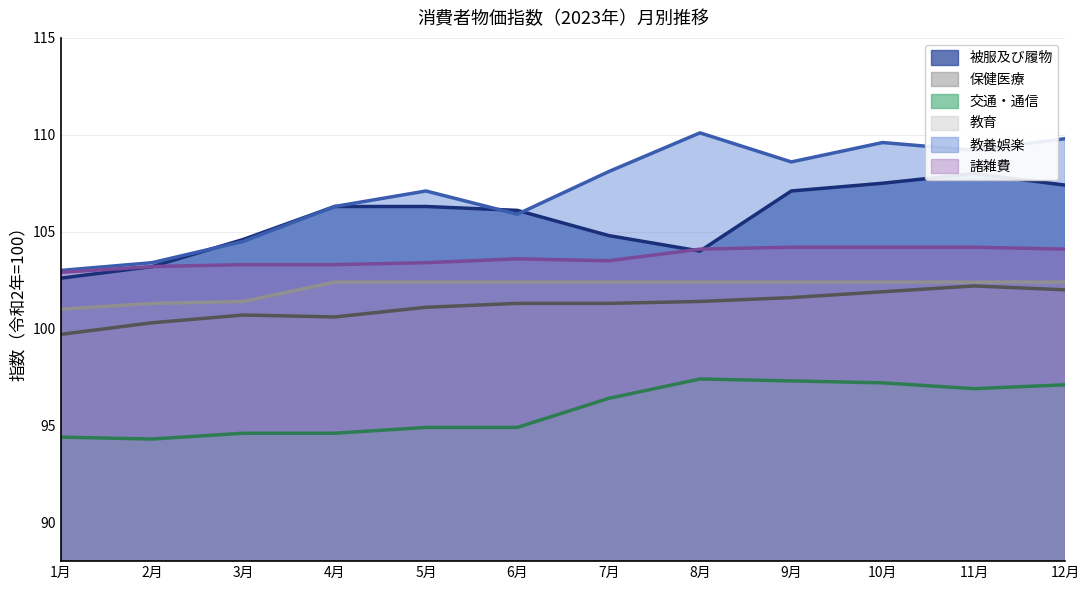

What is the maximum value for 交通・通信?

97.4